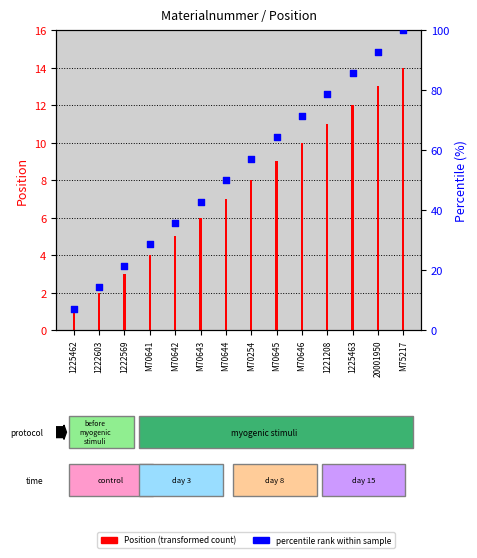

Which series reaches the minimum Y coordinate?

Position